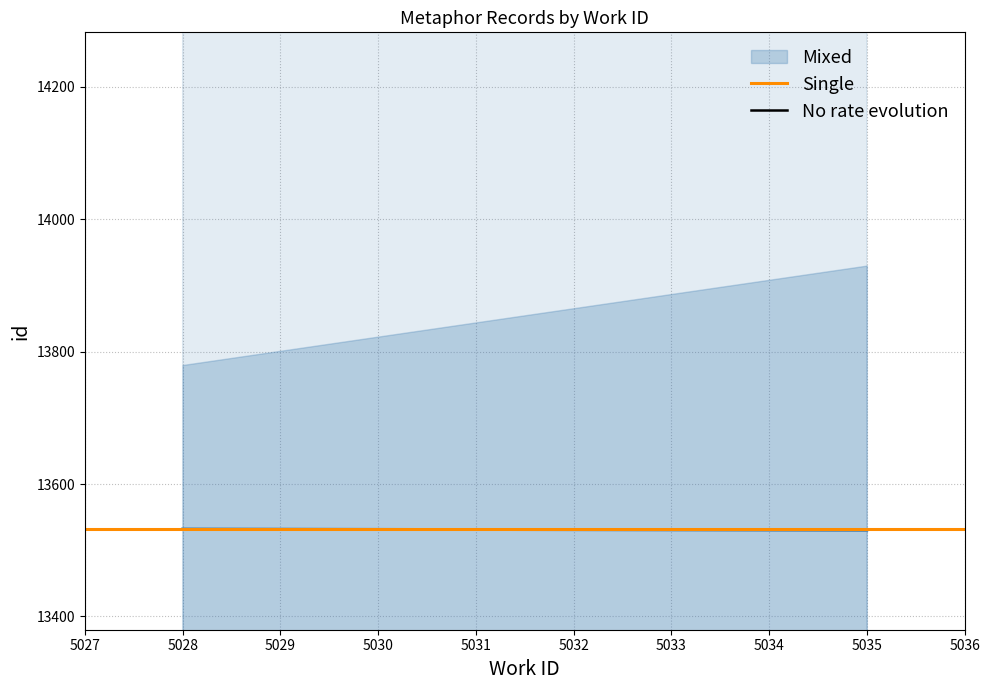

Does the chart have visible grid lines?

Yes